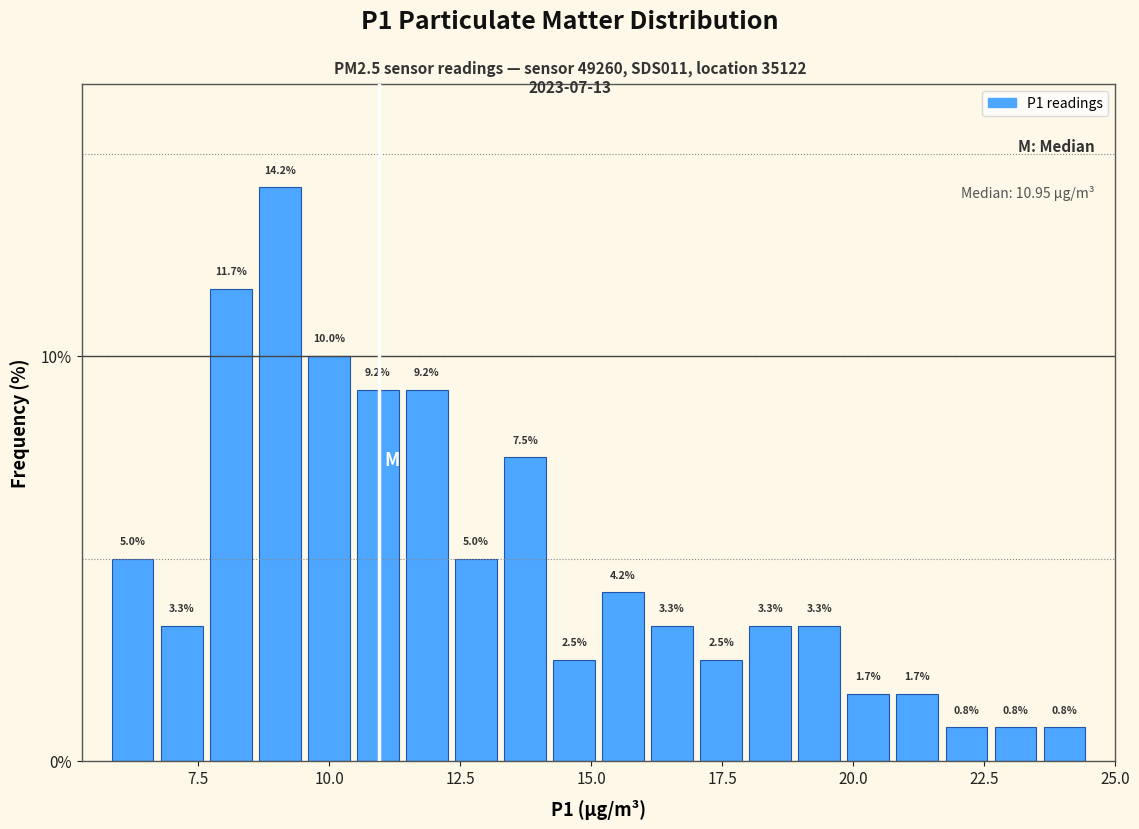

Read against the x-axis, roughly where is the centre of the tallest bar?

9.0